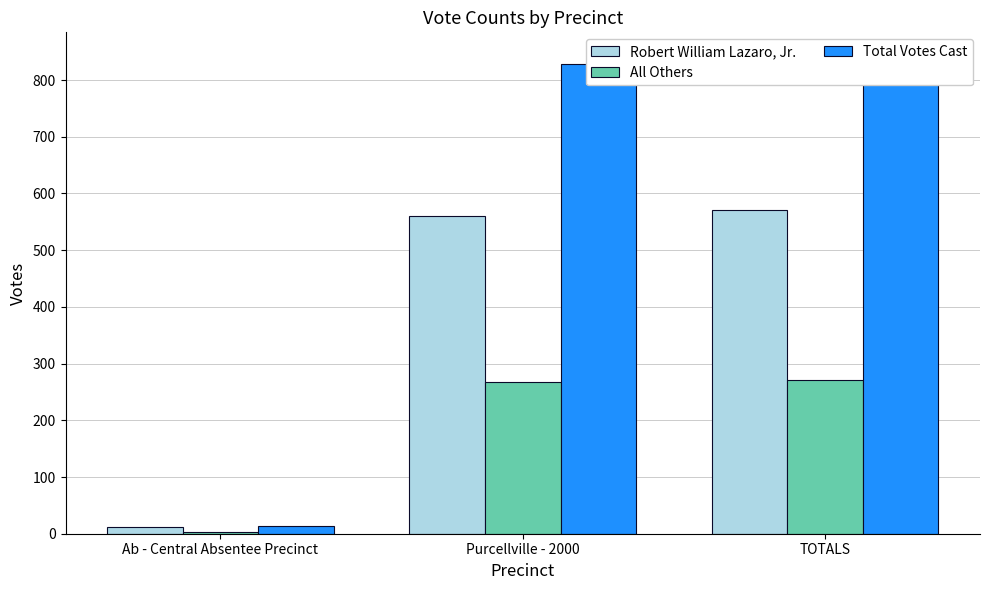

What is the label of the 1st bar from the left?

Ab - Central Absentee Precinct